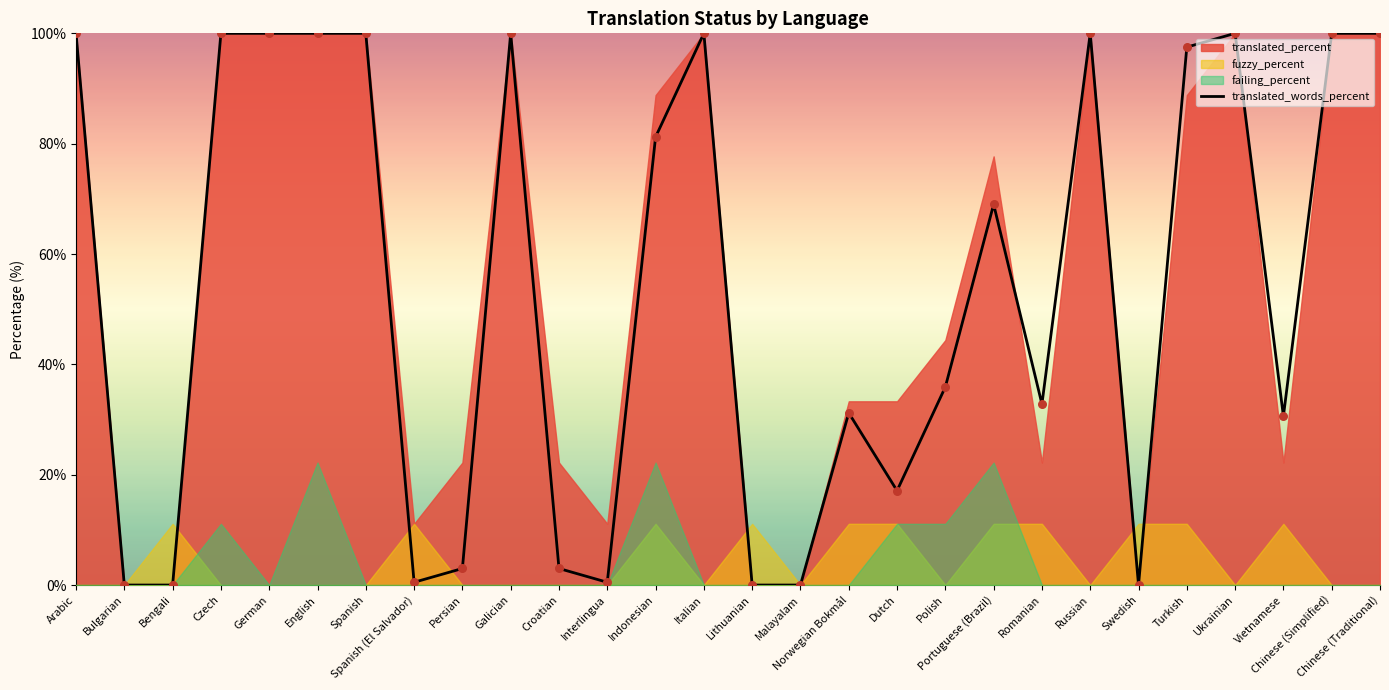

Between Vietnamese and Spanish, which is larger?

Spanish